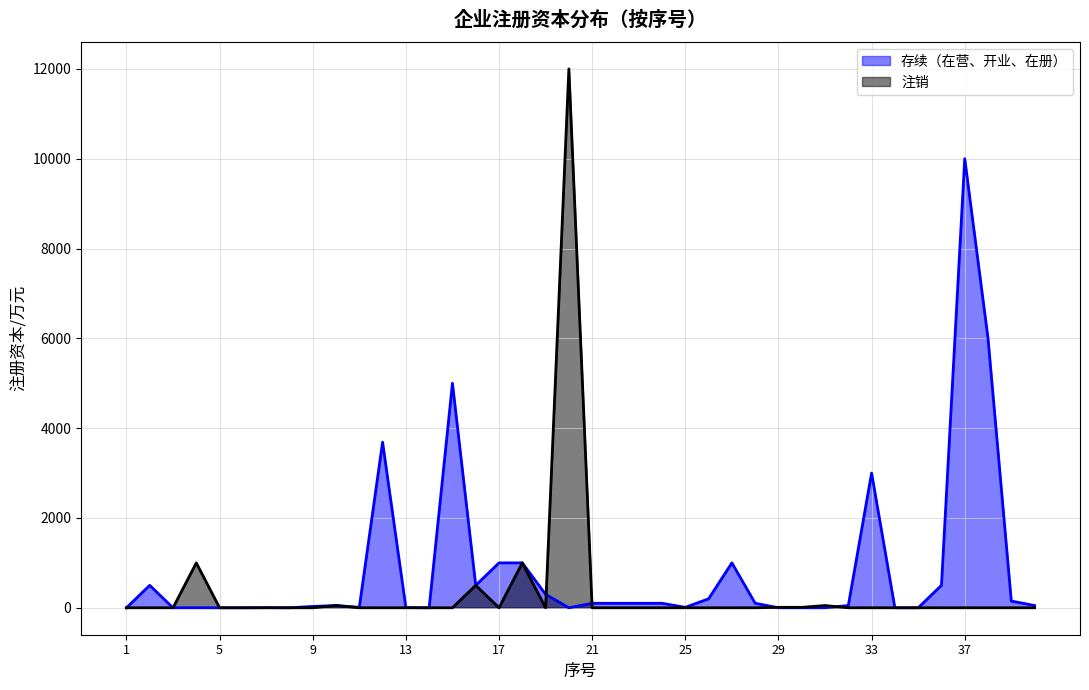

At which label does 存续（在营、开业、在册） first exceed 50?

2